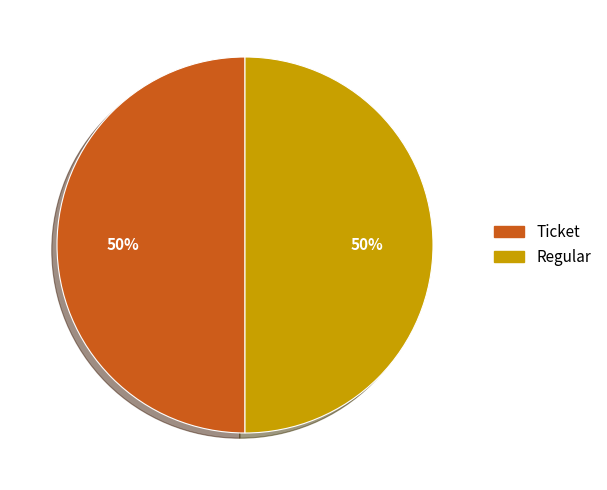

To the nearest percent, what is the difference between the Ticket and Regular slice percentages?

0%